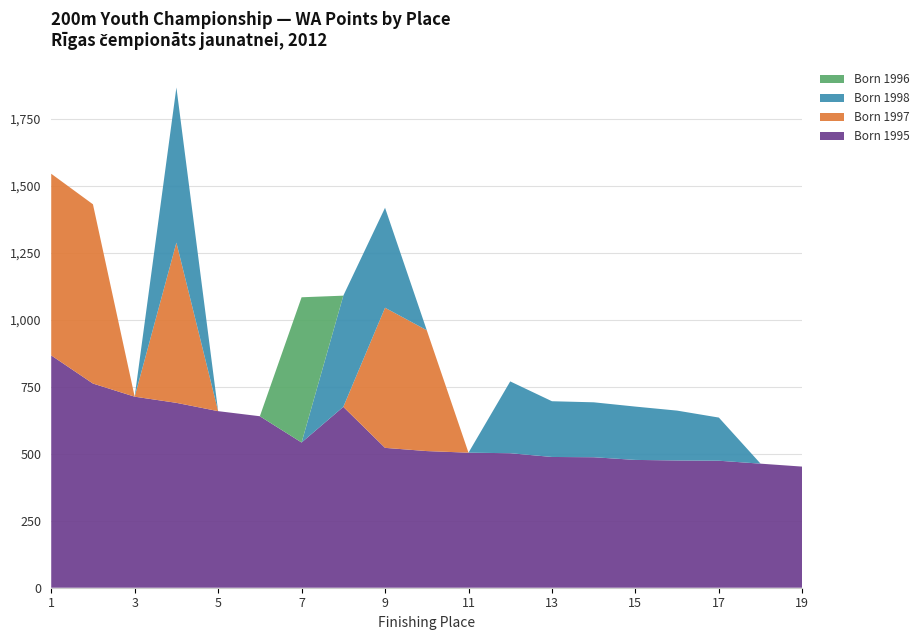

What is the maximum value for Born 1995?

867